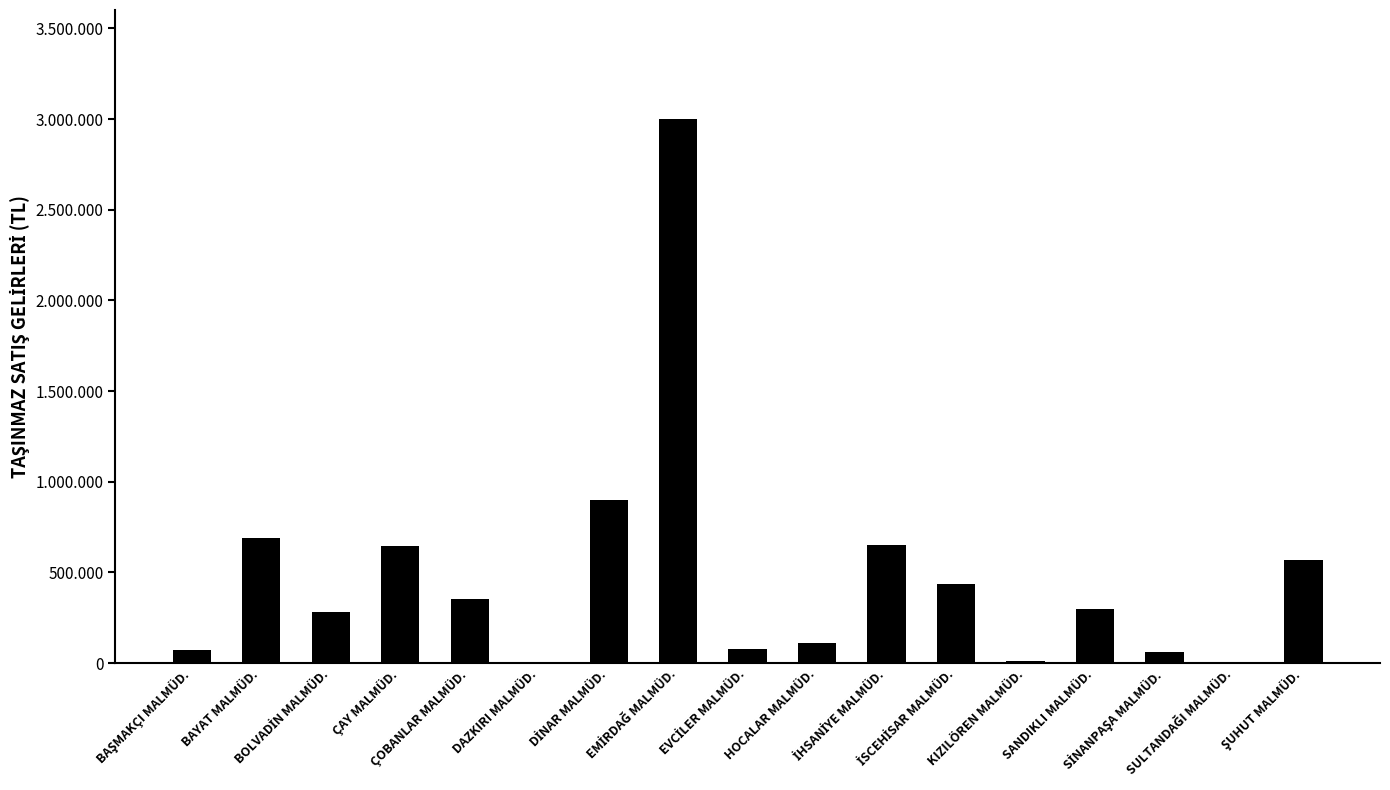

Are the bars horizontal?

No